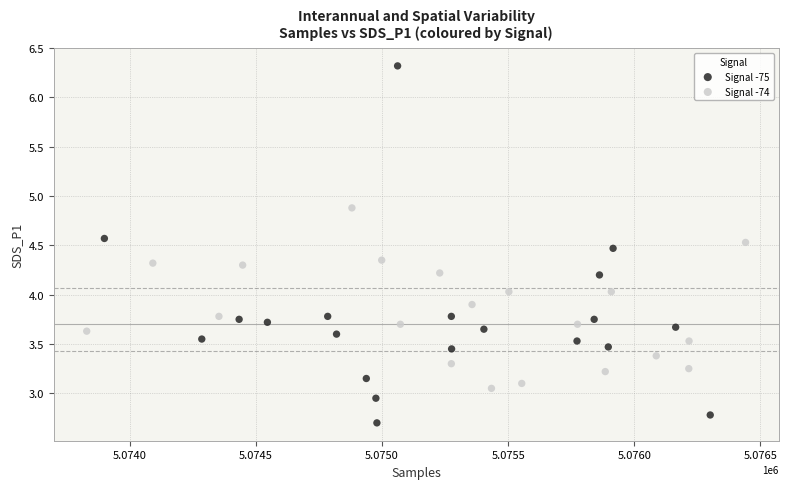

What are all the series names shown in the legend?

Signal -75, Signal -74